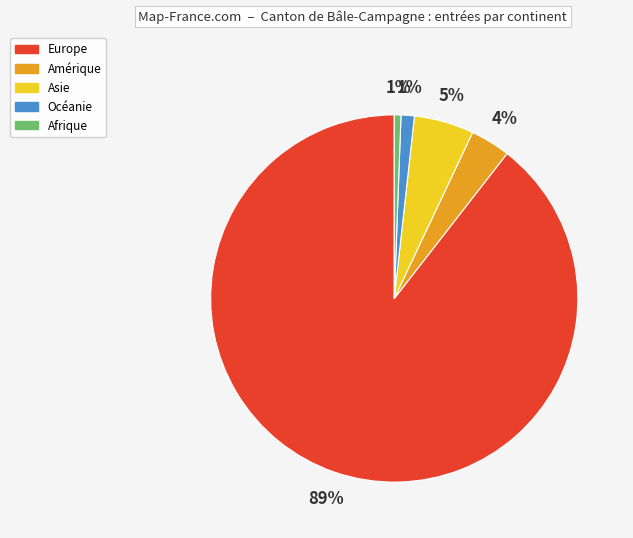

Between Océanie and Asie, which is larger?

Asie